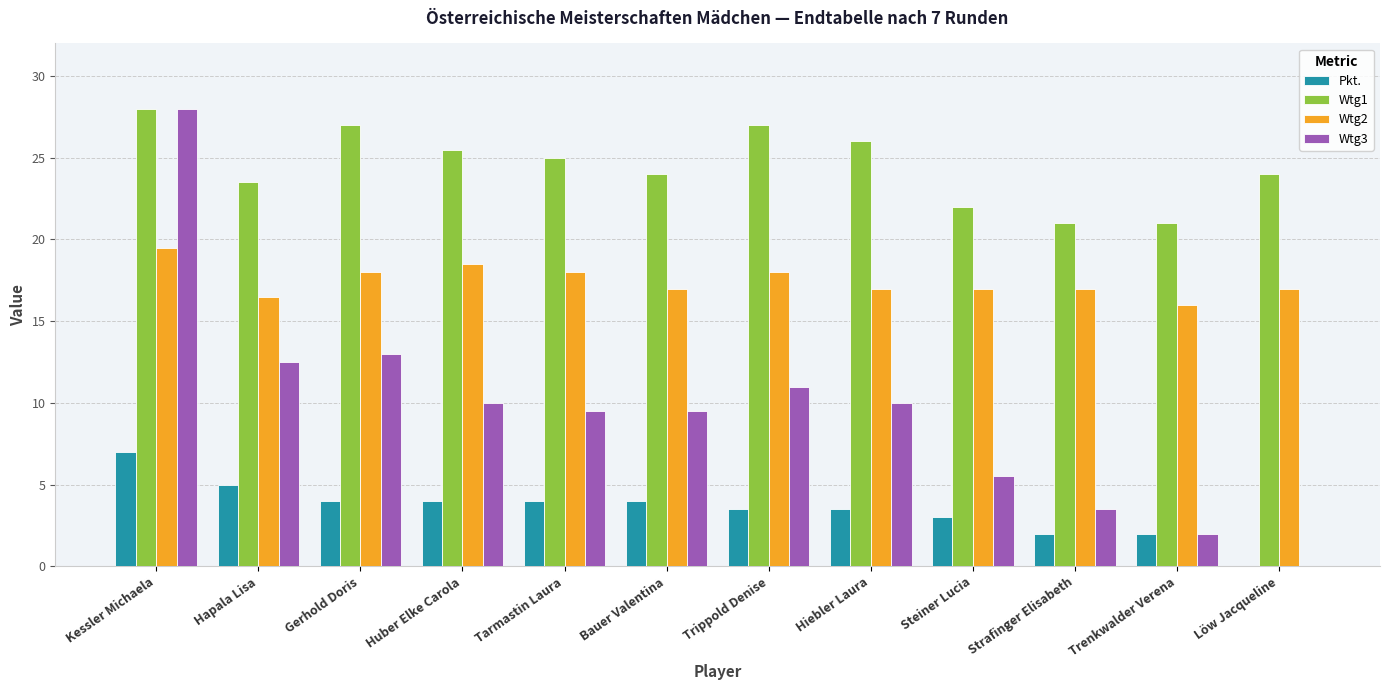

How many series are shown in this chart?

4